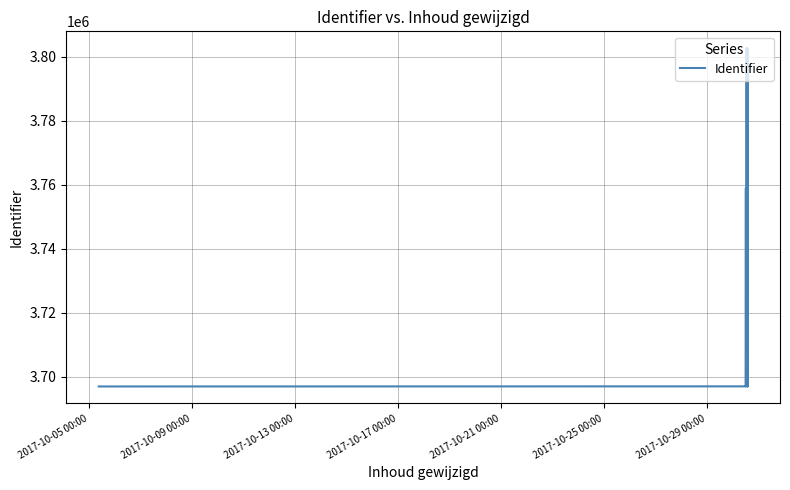

Reading right to left, what are all the values shown in this chart?

3755501	3696914	3802650	3782859	3758898	3696912	3696916	3802651	3802649	3802648	3696949	3758896	3696946	3696943	3696944	3696942	3696908